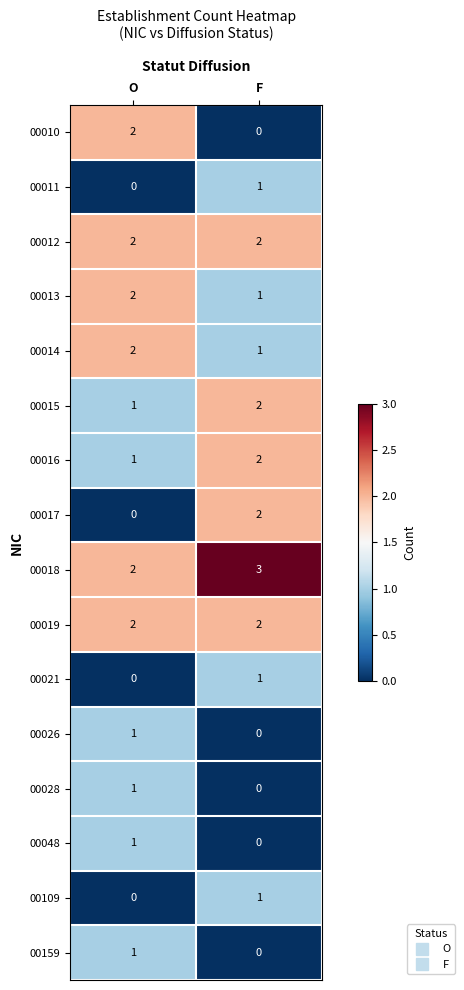

Which label corresponds to the largest value in the chart?

F